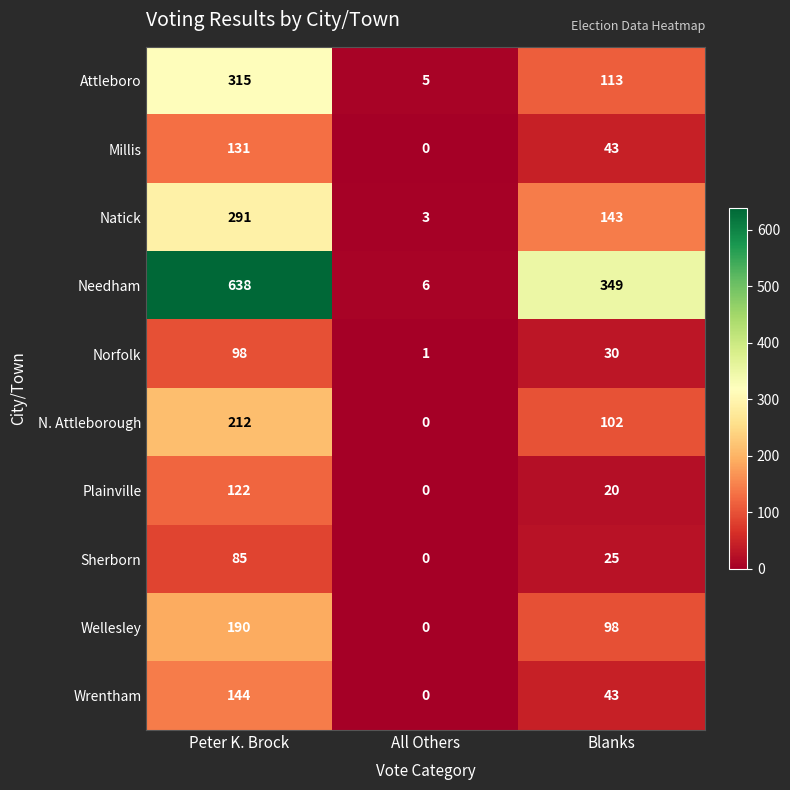

Where does the Attleboro series first go above 113?

Peter K. Brock